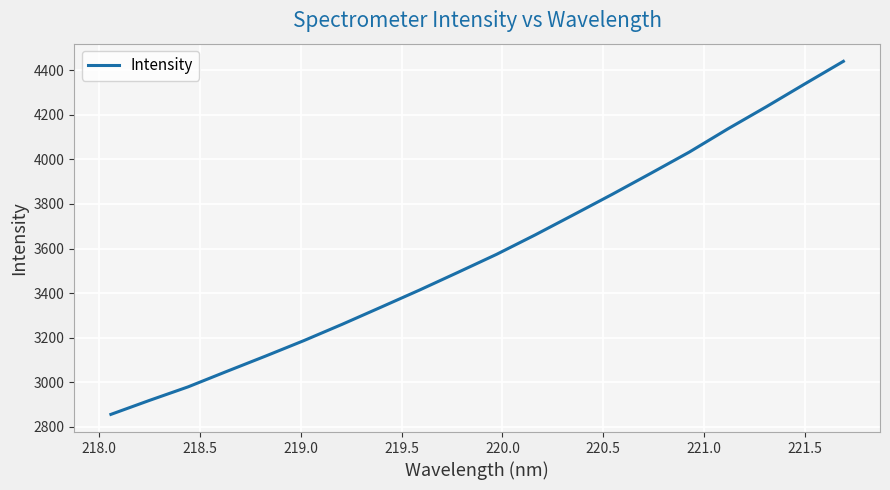

What is the difference between the maximum and minimum values?

1584.3